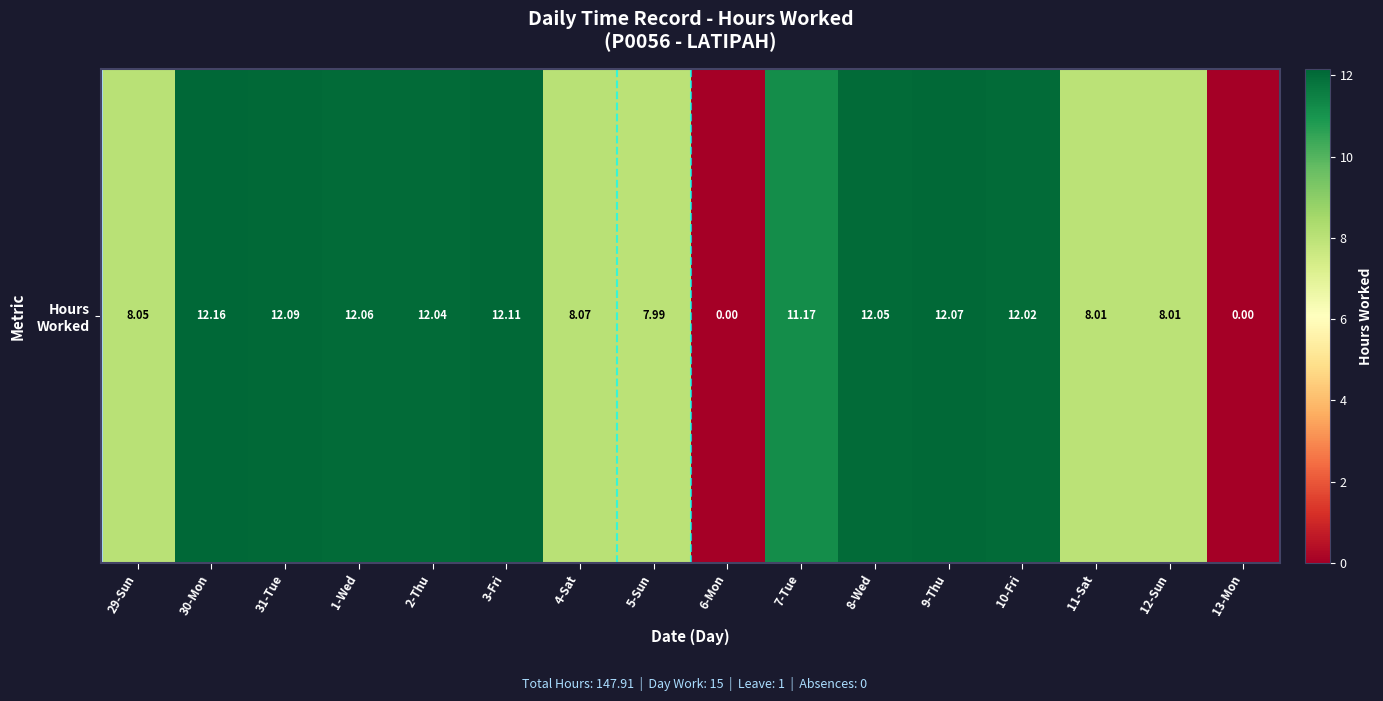

Rank the categories by value from lowest to highest.

6-Mon, 13-Mon, 5-Sun, 11-Sat, 12-Sun, 29-Sun, 4-Sat, 7-Tue, 10-Fri, 2-Thu, 8-Wed, 1-Wed, 9-Thu, 31-Tue, 3-Fri, 30-Mon